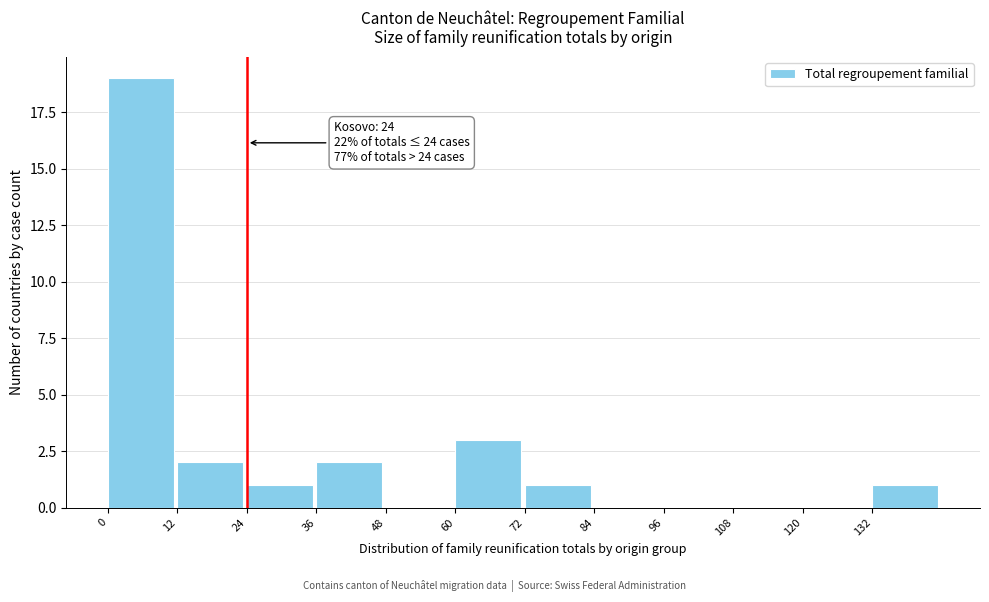

Which range on the x-axis has the tallest bar?

0 to 12